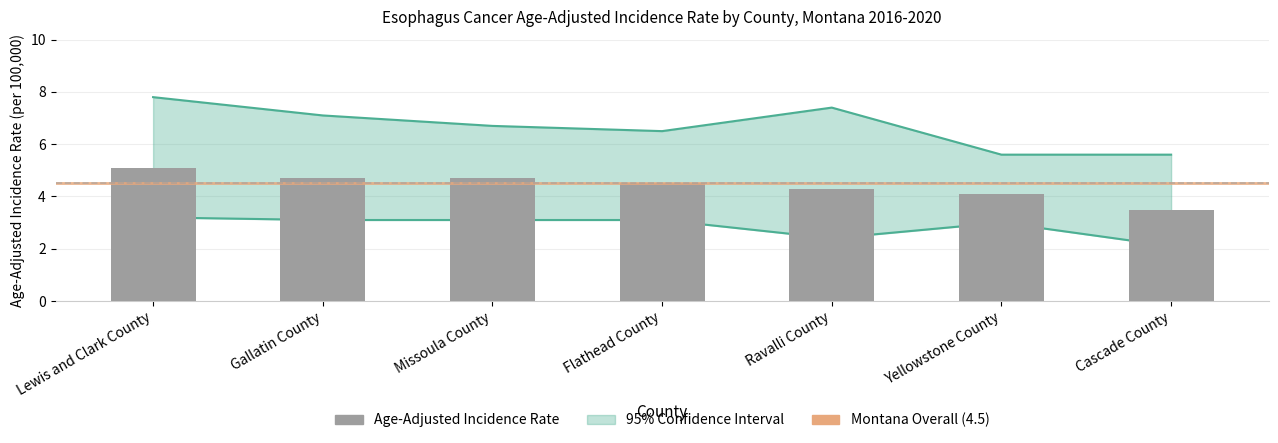

The value at Cascade County is 3.5. True or false?

True